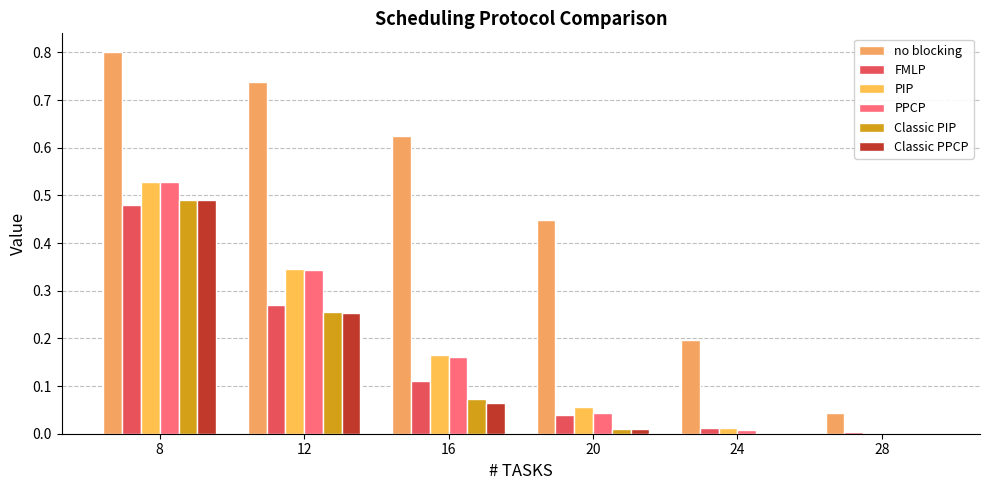

Which category has the highest value in the PIP series?

8